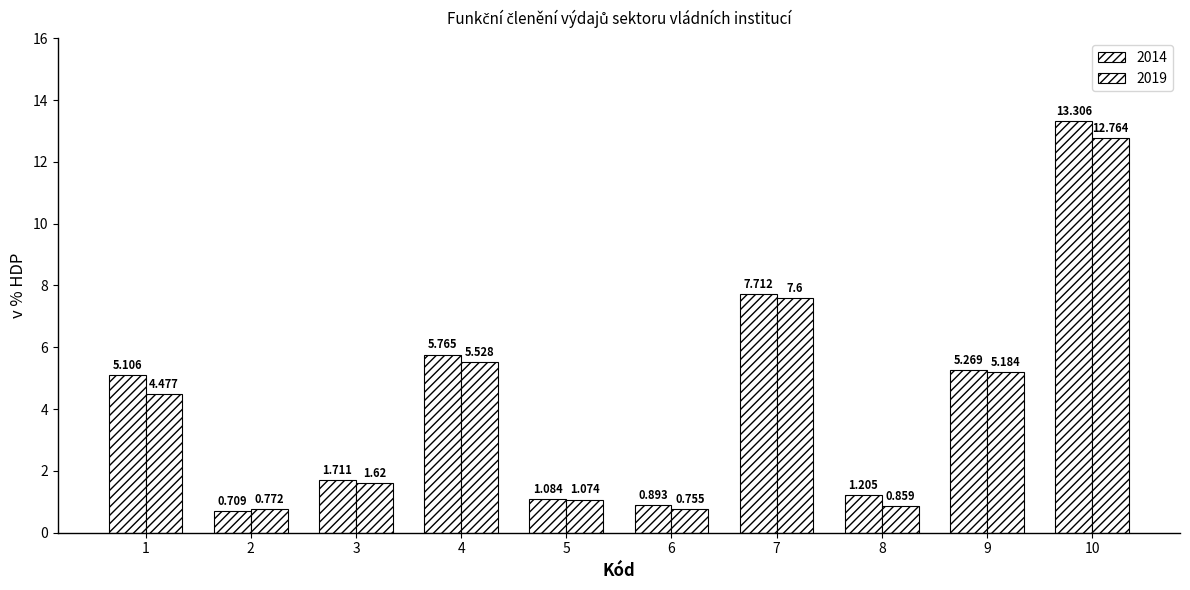

Rank the series at 9 from lowest to highest value.

2019, 2014